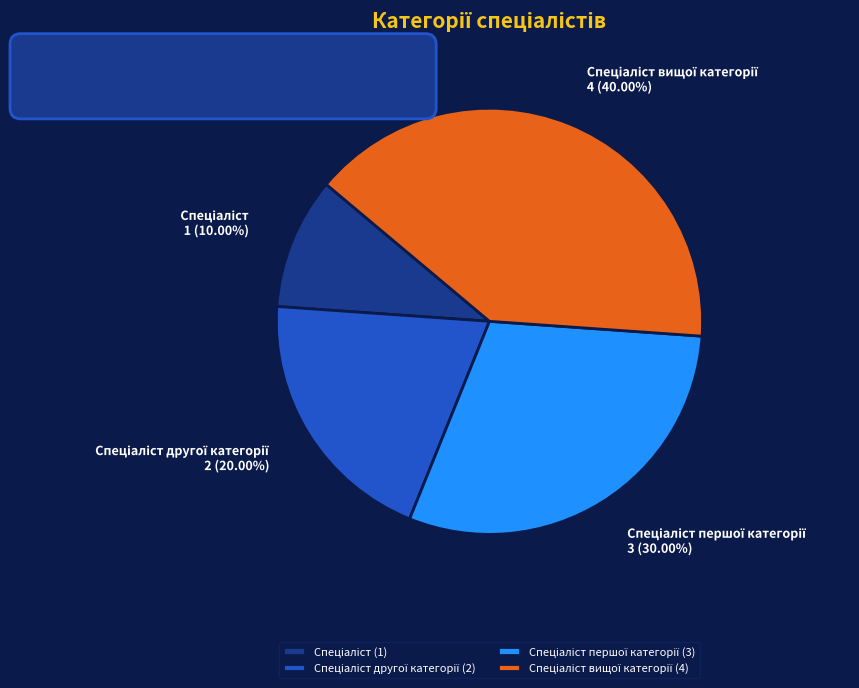

How many segments does this pie chart have?

4